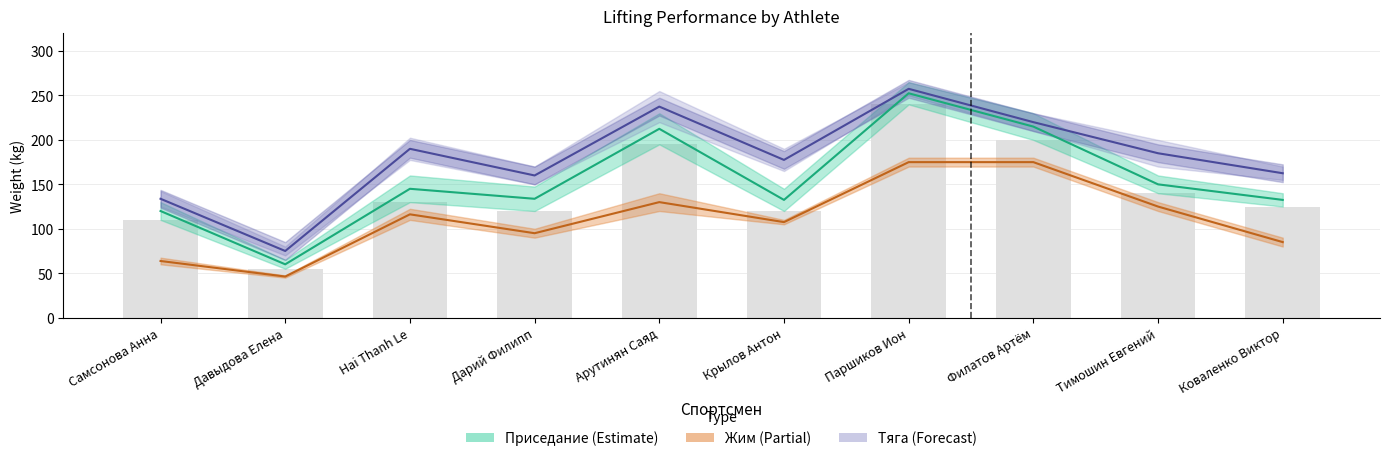

What is the value of the Жим (lower) bar at the 2nd from the left?

46.2